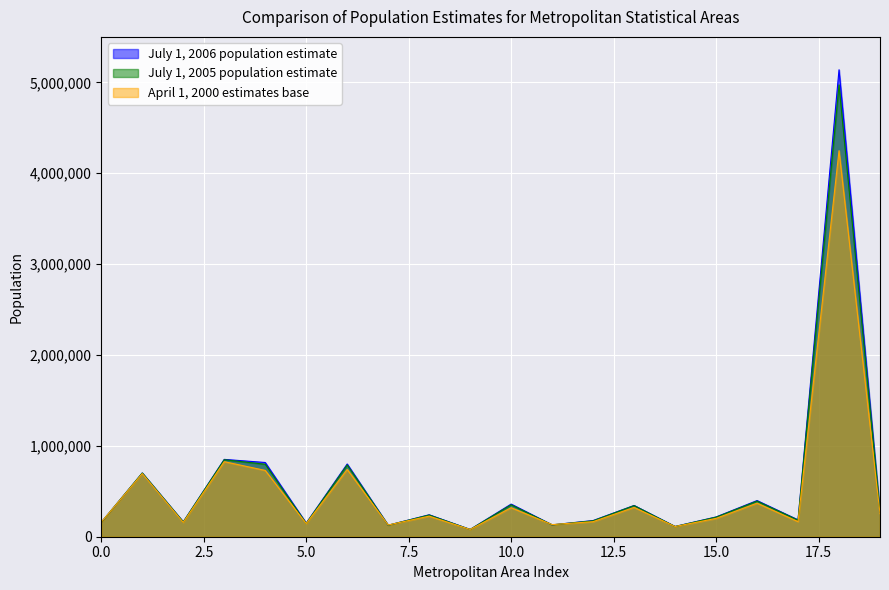

What is the sum of the July 1, 2006 population estimate values at Anderson SC and Albany-Schenectady NY?

1028920